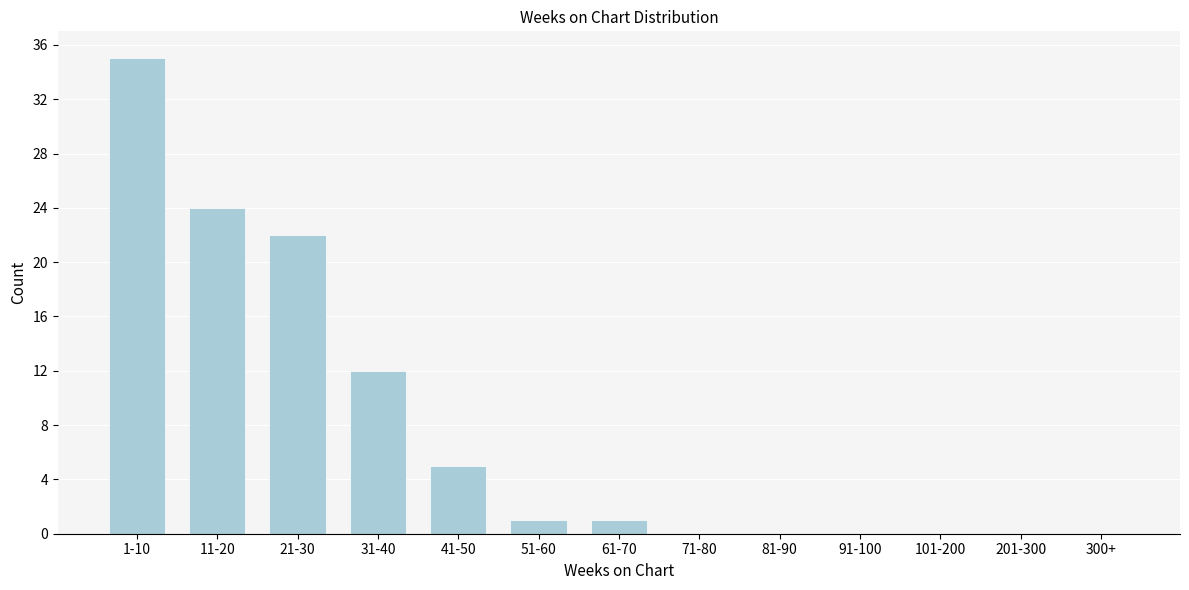

Reading left to right, transcribe all the data shown in this chart.

1-10=35	11-20=24	21-30=22	31-40=12	41-50=5	51-60=1	61-70=1	71-80=0	81-90=0	91-100=0	101-200=0	201-300=0	300+=0